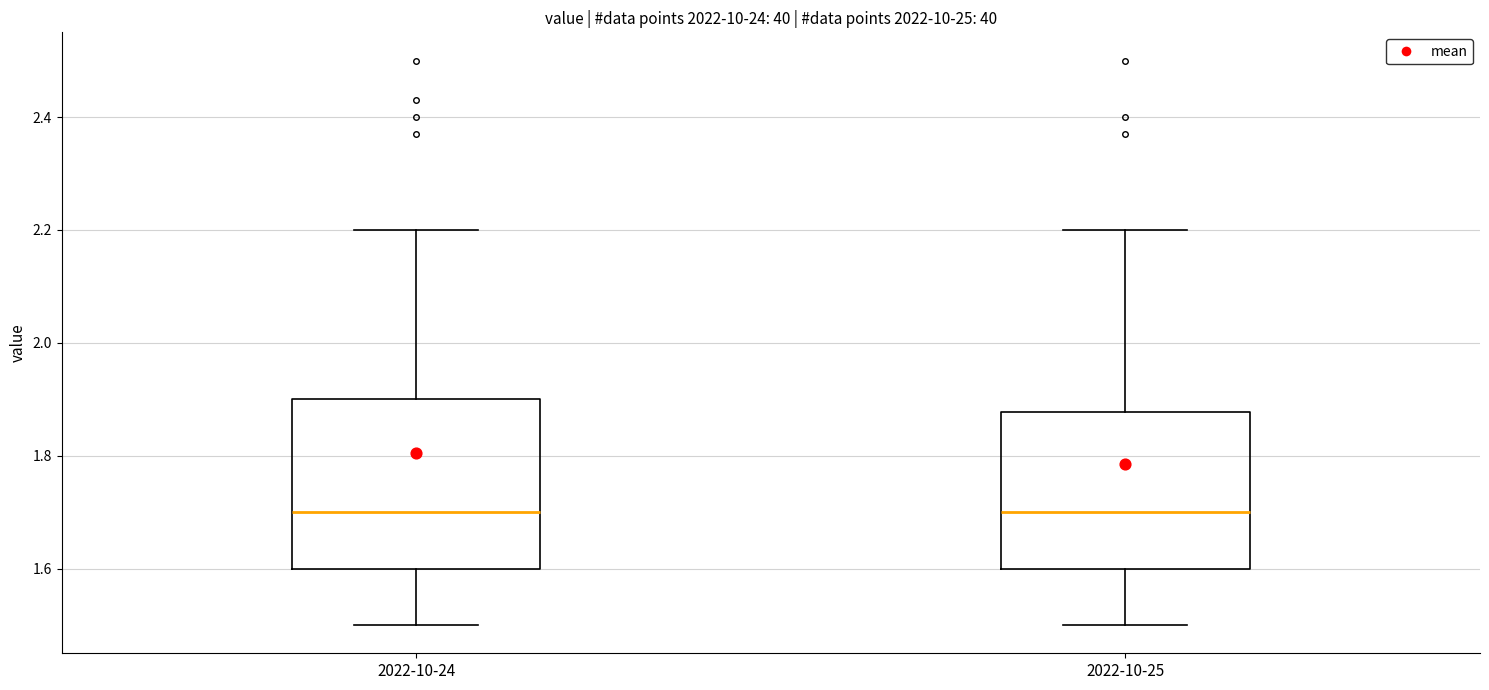

Where does the lower whisker of the box for 2022-10-25 end on the y-axis? The values are not printed on the chart, so give them approximately, as read against the axis.

1.50